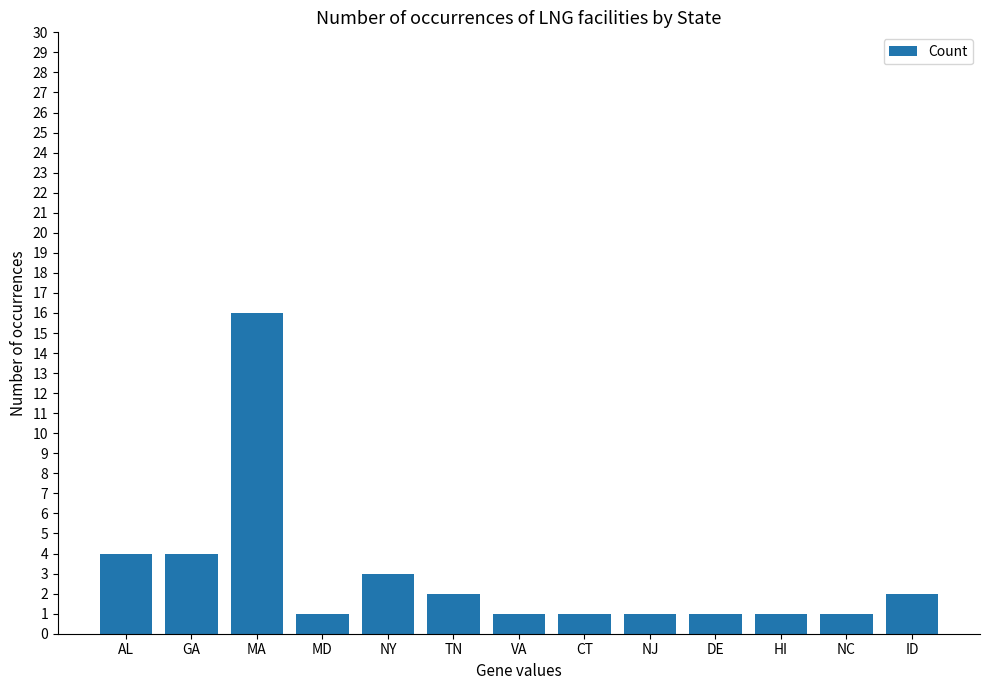

True or false: the data shows 2 at MD.

False